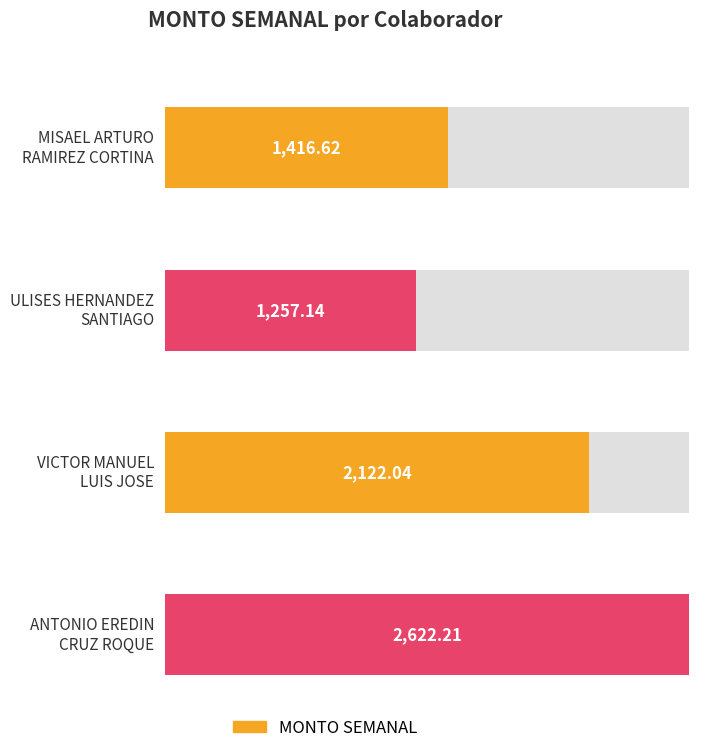

True or false: the data shows 1257.1 at HESU971108AM2.

True